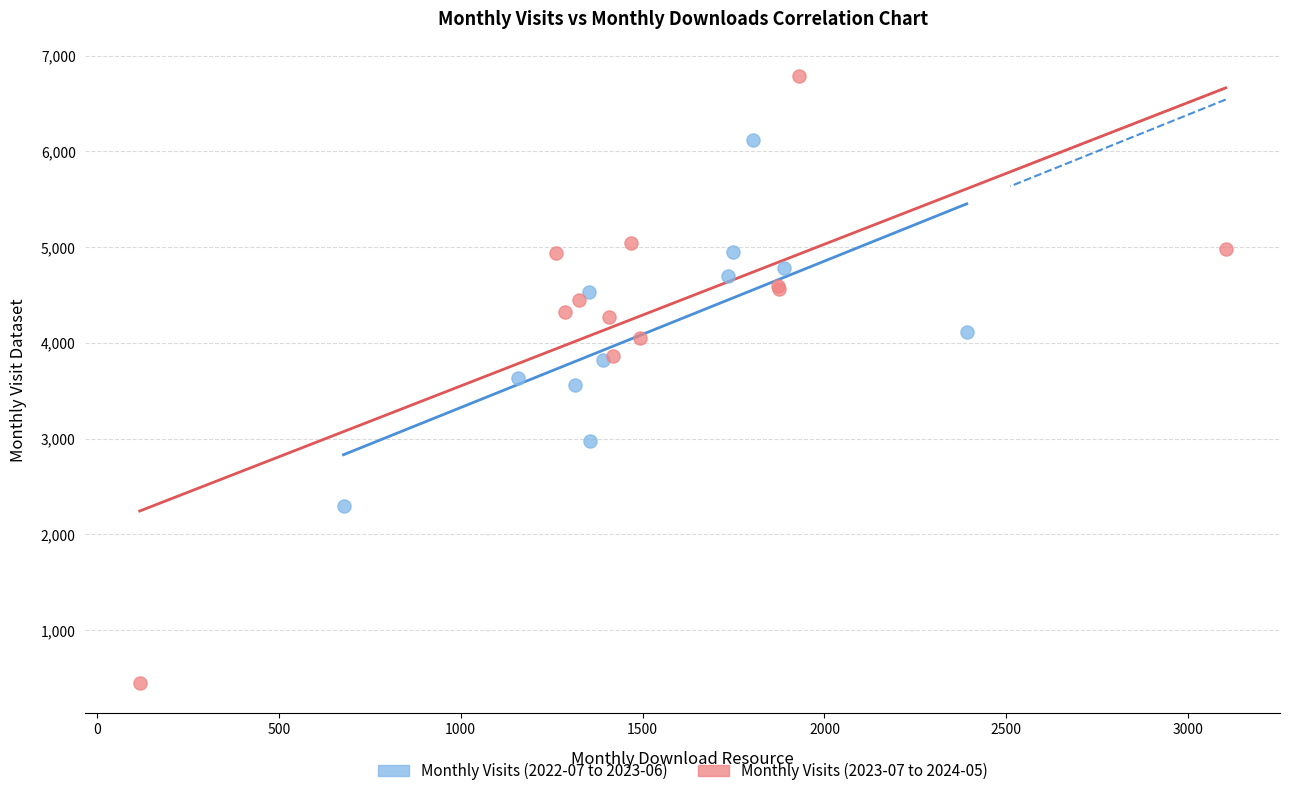

Which series reaches the minimum Y coordinate?

Monthly Visits (2023-07 to 2024-05)